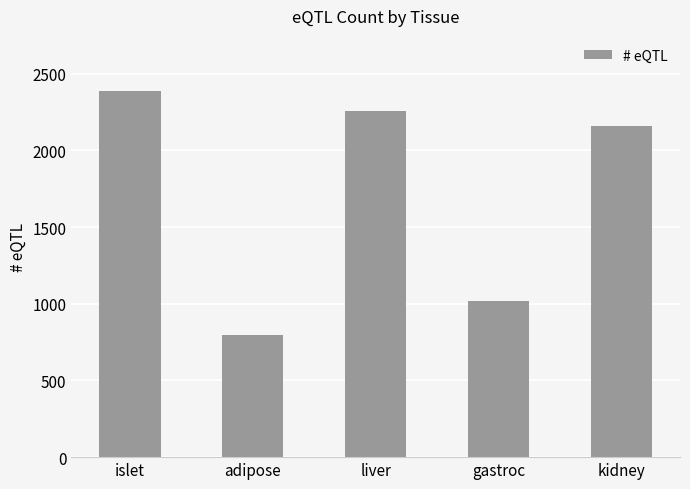

How many values are below 2157?

2